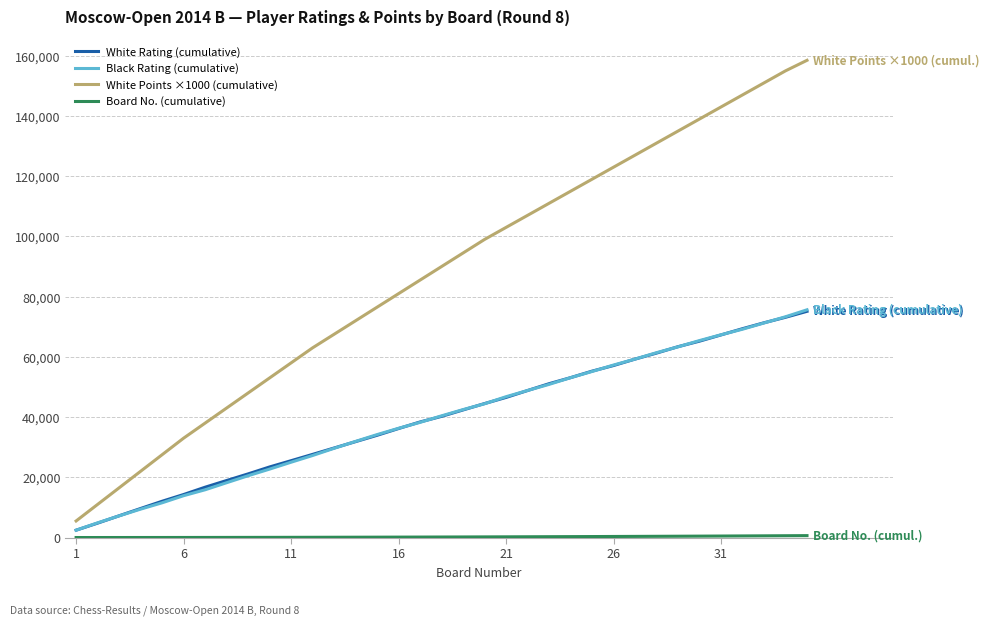

Which series has the largest range (max minus min)?

White Points ×1000 (cumulative)